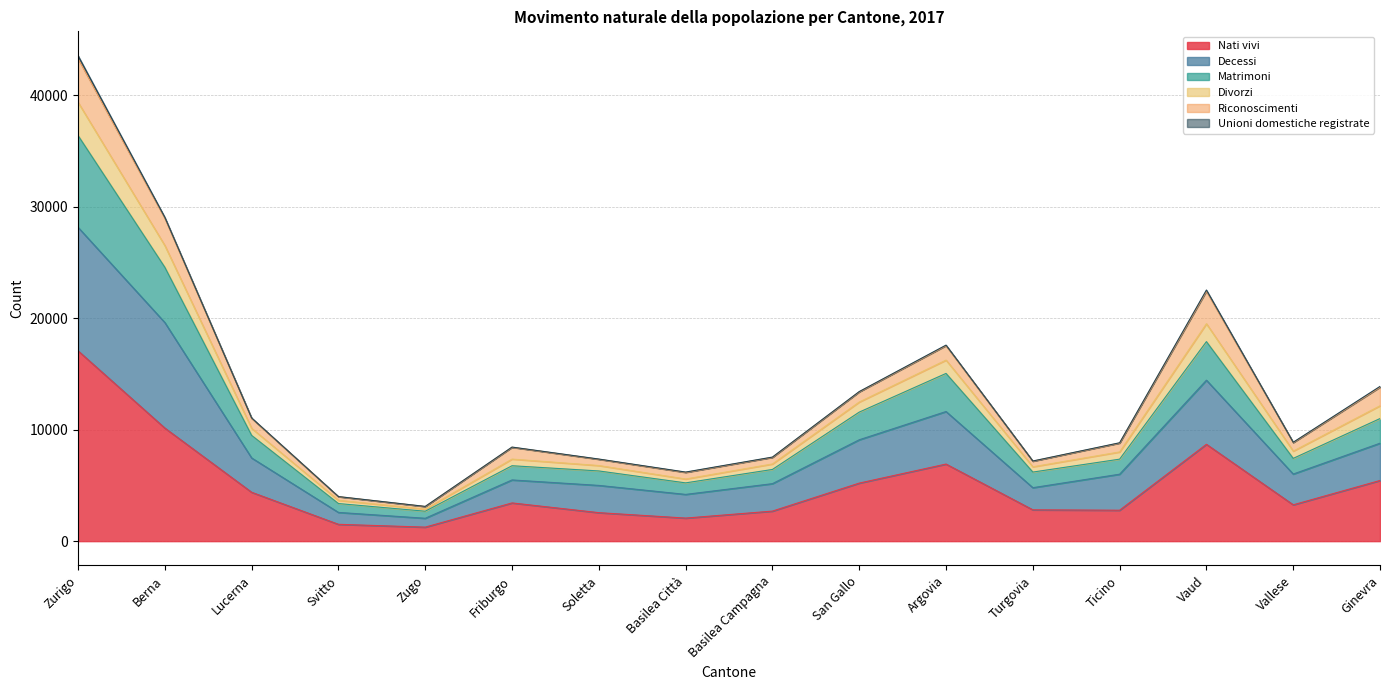

At which category is the sum across all series the highest?

Zurigo